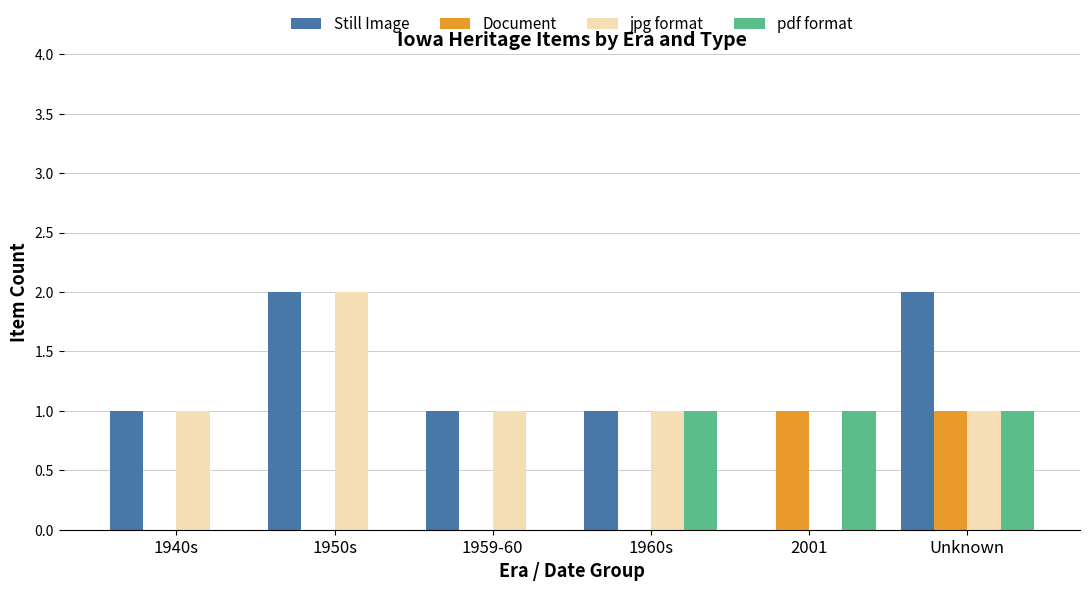

The value of jpg format at 1950s is 2. True or false?

True